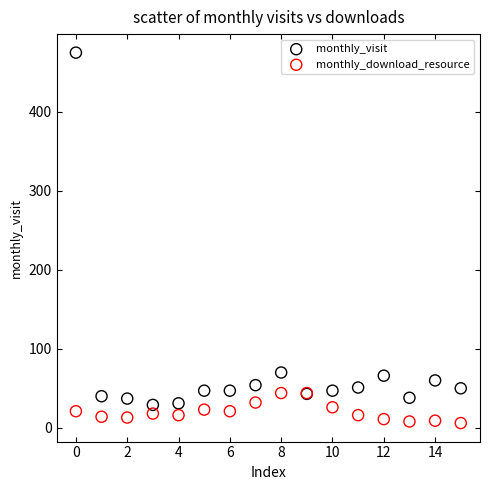

Which series reaches the minimum Y coordinate?

monthly_download_resource